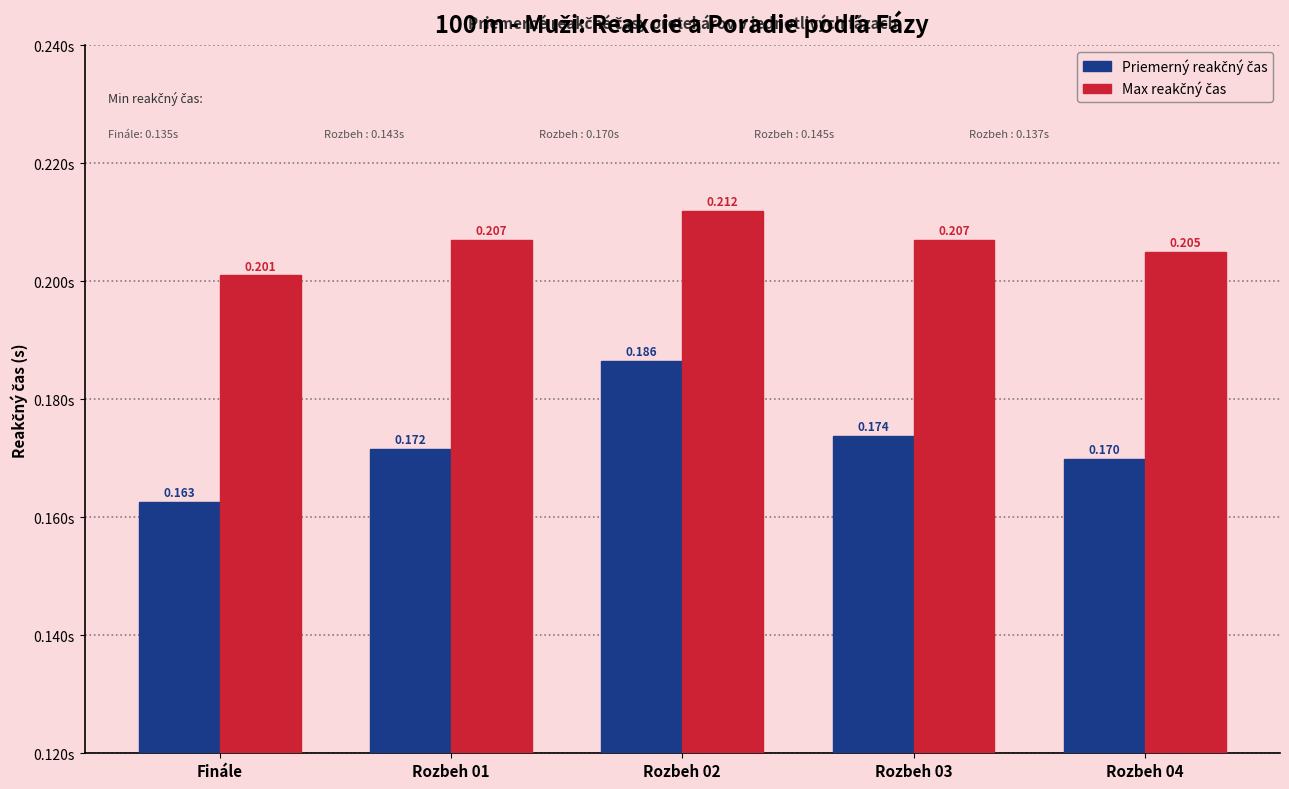

At which category does the chart reach its minimum across all series?

Finále